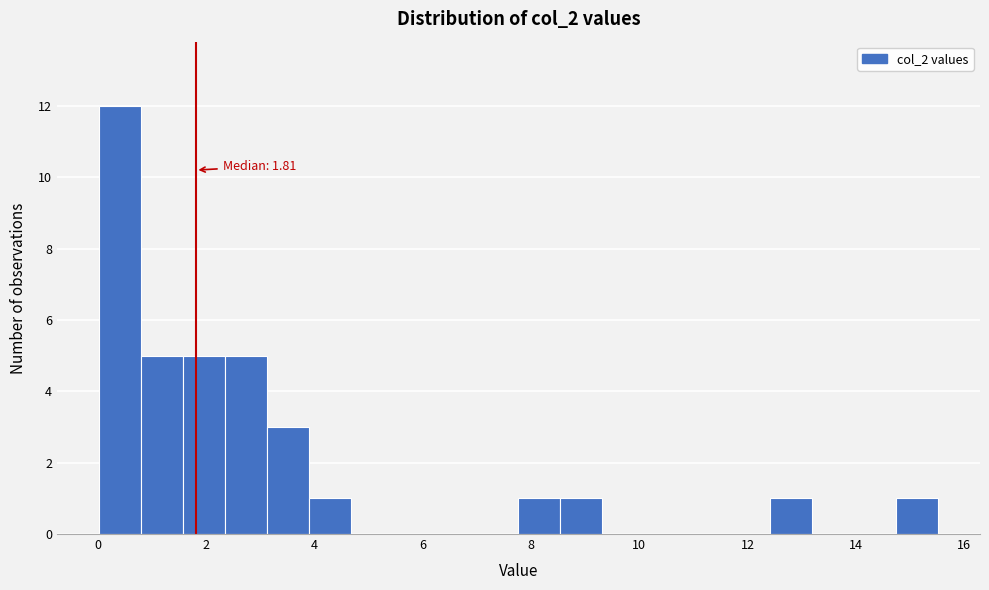

Around what value on the x-axis is the tallest bar? Give the approximate position of its centre, as read against the axis.

0.4